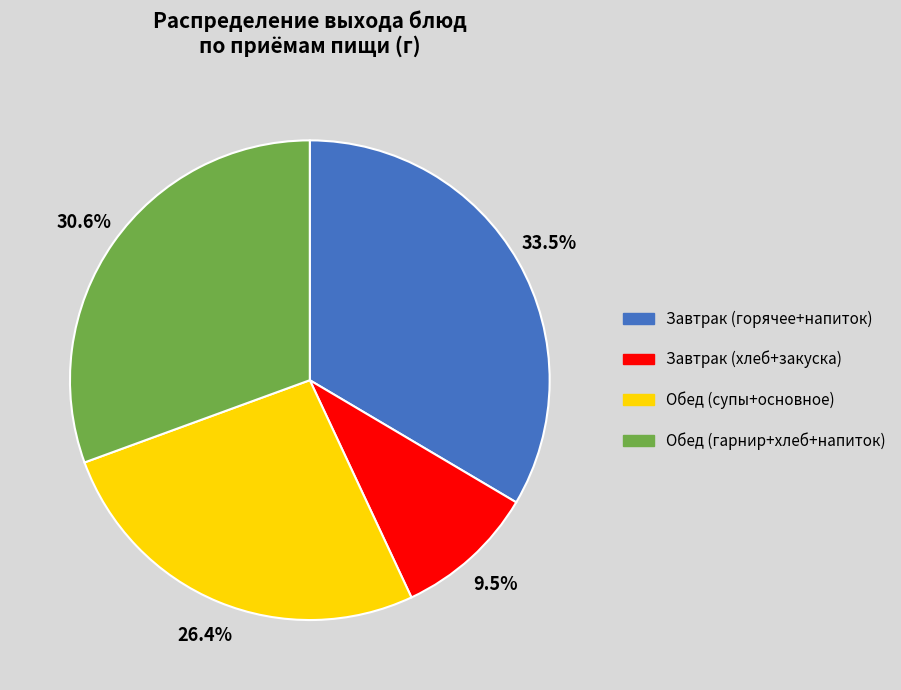

How much of the chart is everything except Обед (гарнир+хлеб+напиток)?

69.4%